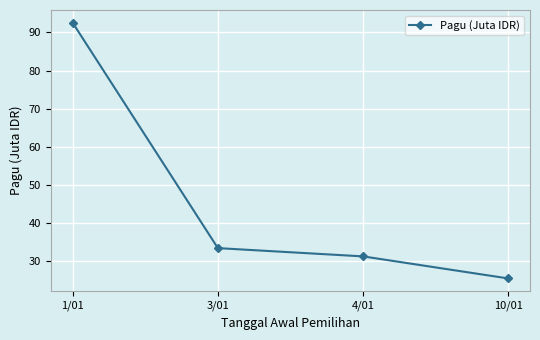

What is the ratio of the value at 3/01 to the value at 4/01?

1.1